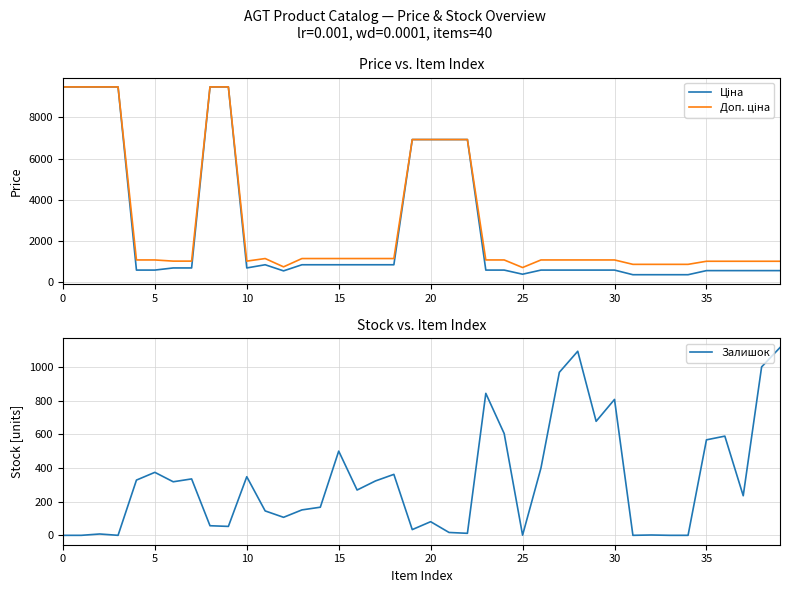

Count the number of categories in the chart.

40